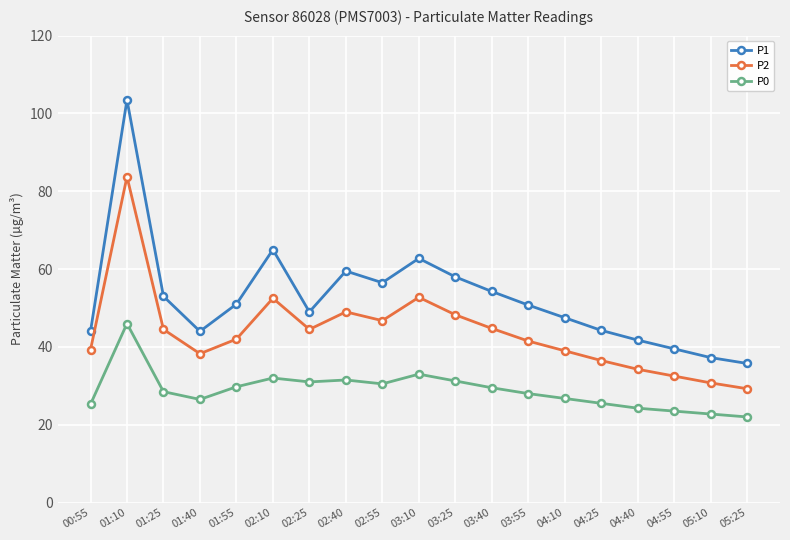

Rank the series by their average value, from highest to lowest.

P1, P2, P0